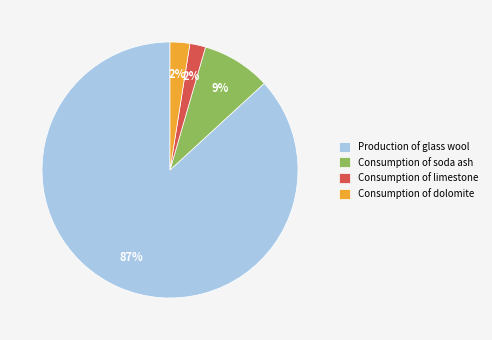

Is Consumption of limestone the majority of the pie?

No